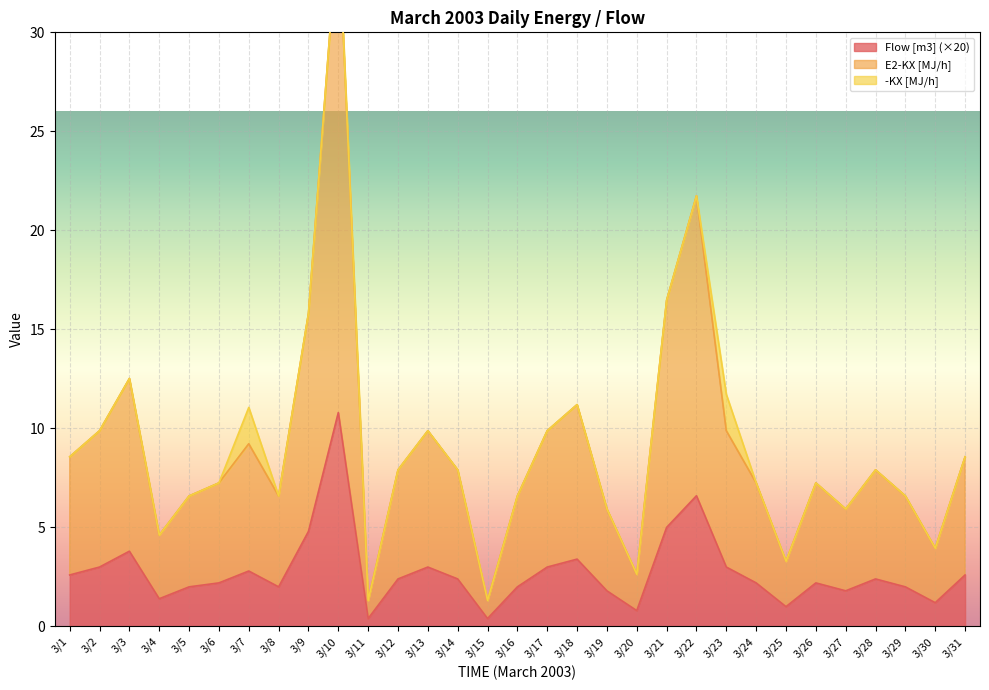

What is the highest value of the Flow [m3] (×20) series?

10.8